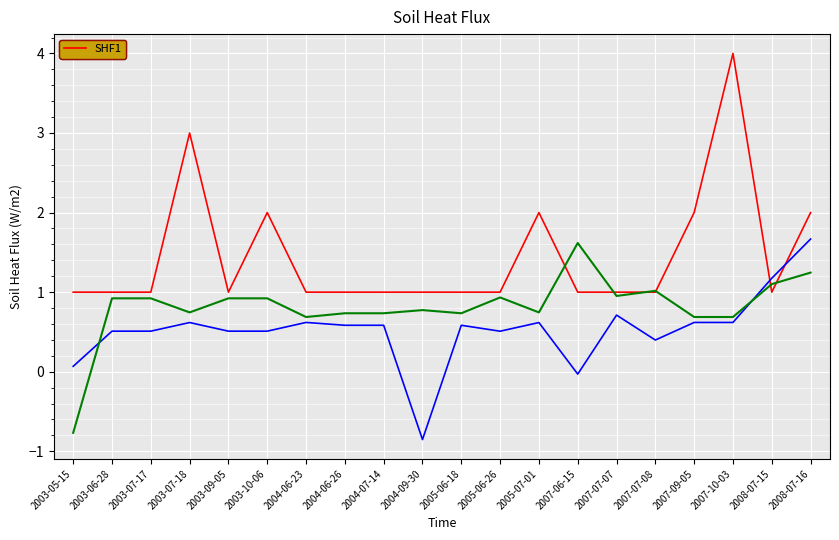

What position from the left is 2005-06-26?

12